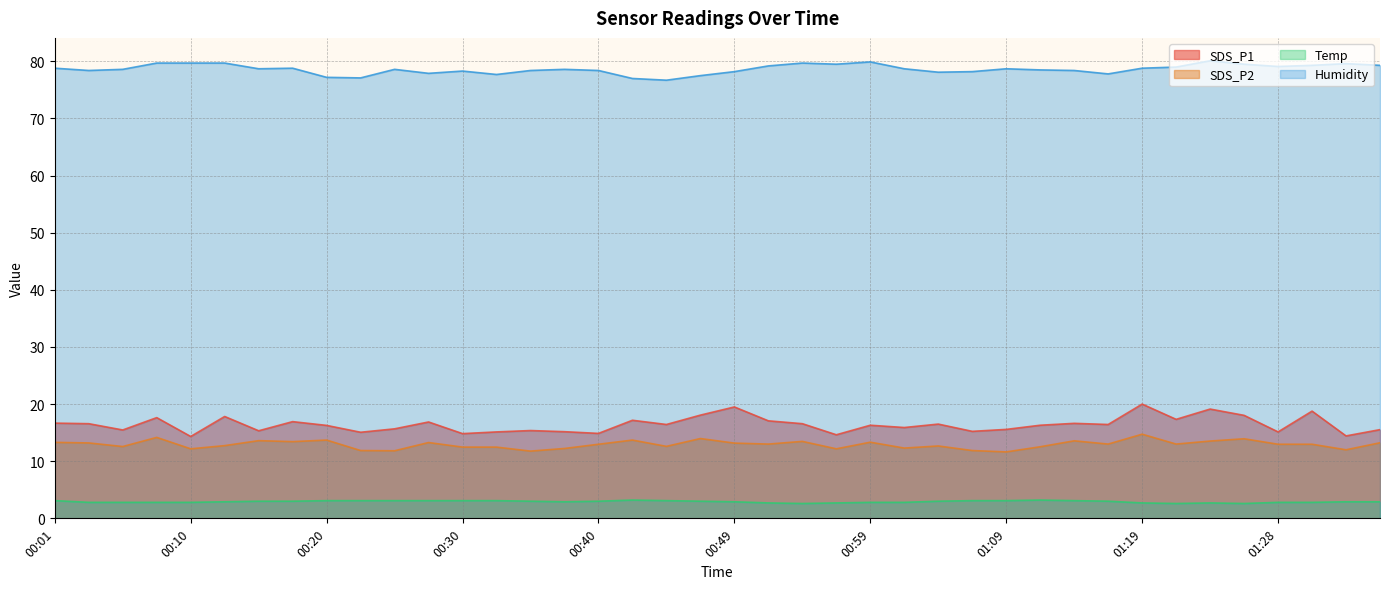

At which category is the sum across all series the highest?

01:19